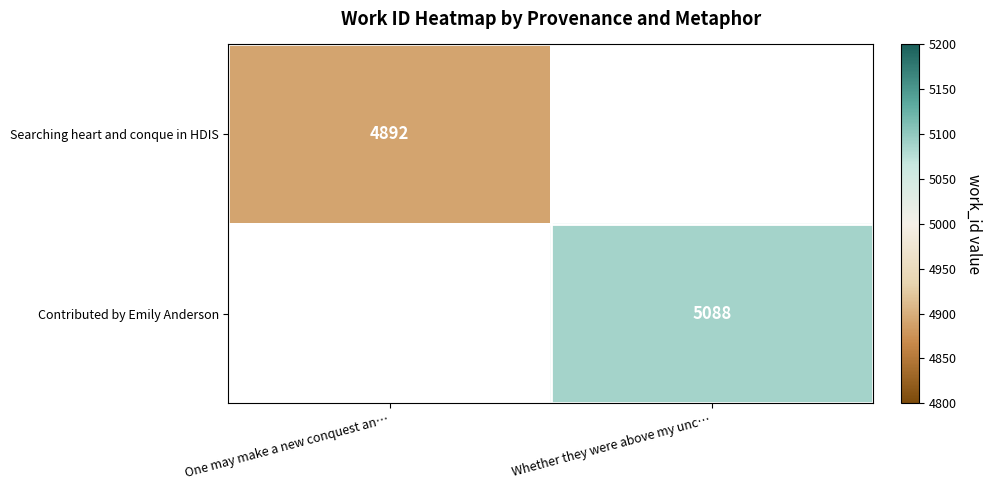

The Contributed by Emily Anderson series shows 1900 at Whether they were above my unc…. True or false?

False